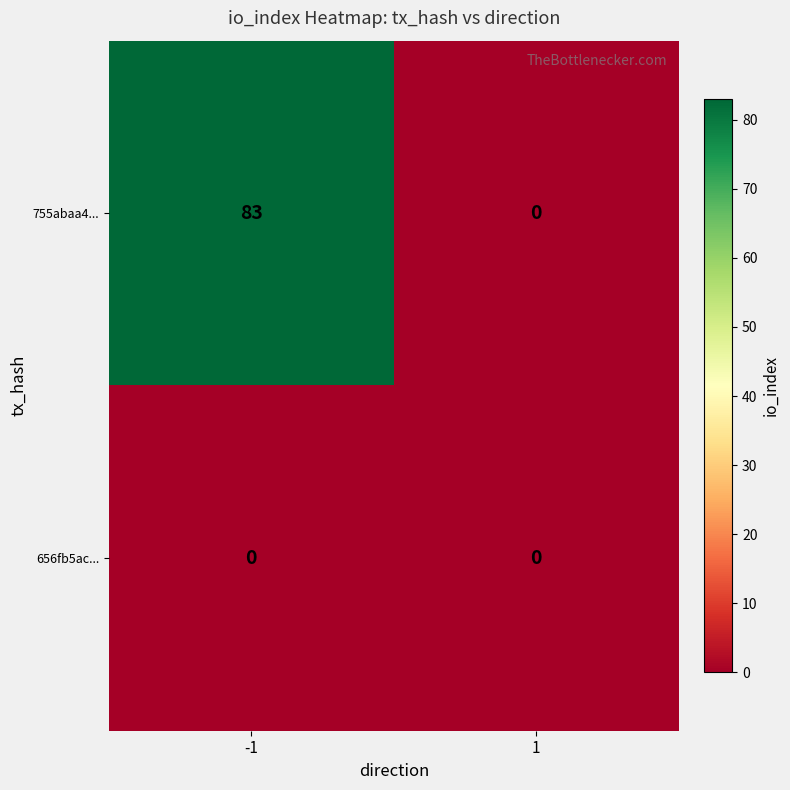

At how many categories does at least one series exceed 60?

1